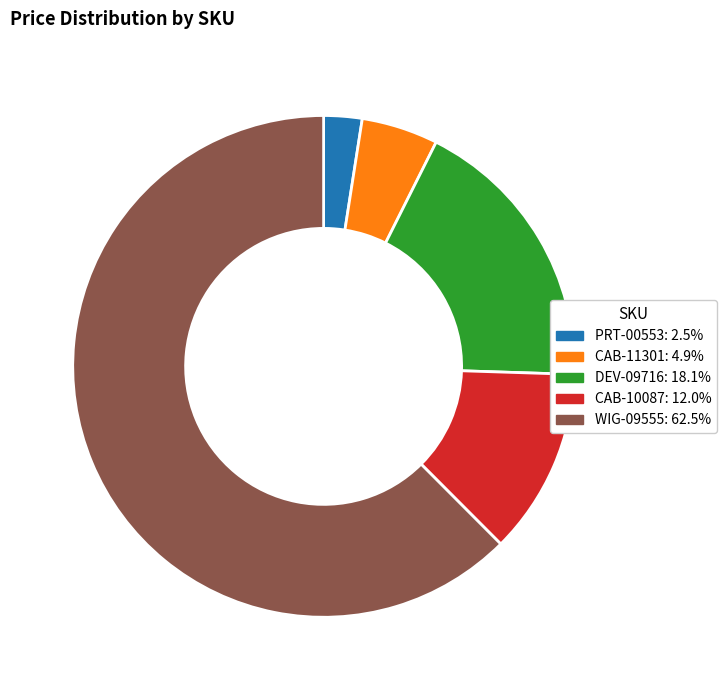

Is there any slice that represents more than half of the pie?

Yes